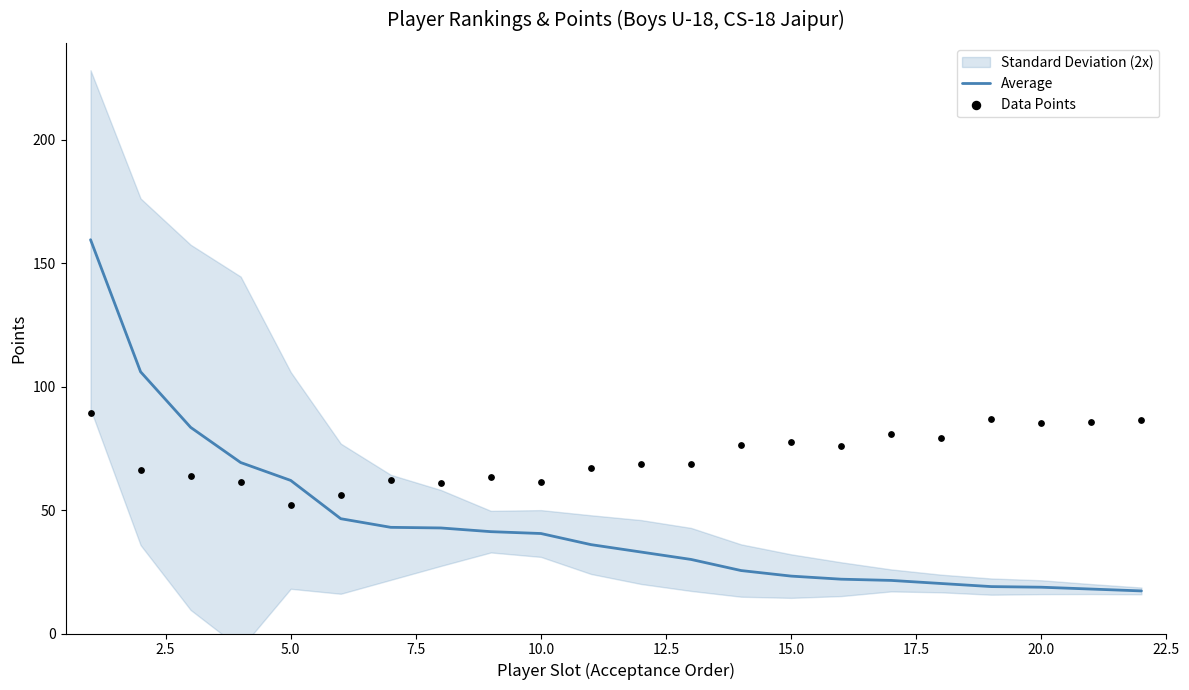

Which series contains the lowest Y value?

Average